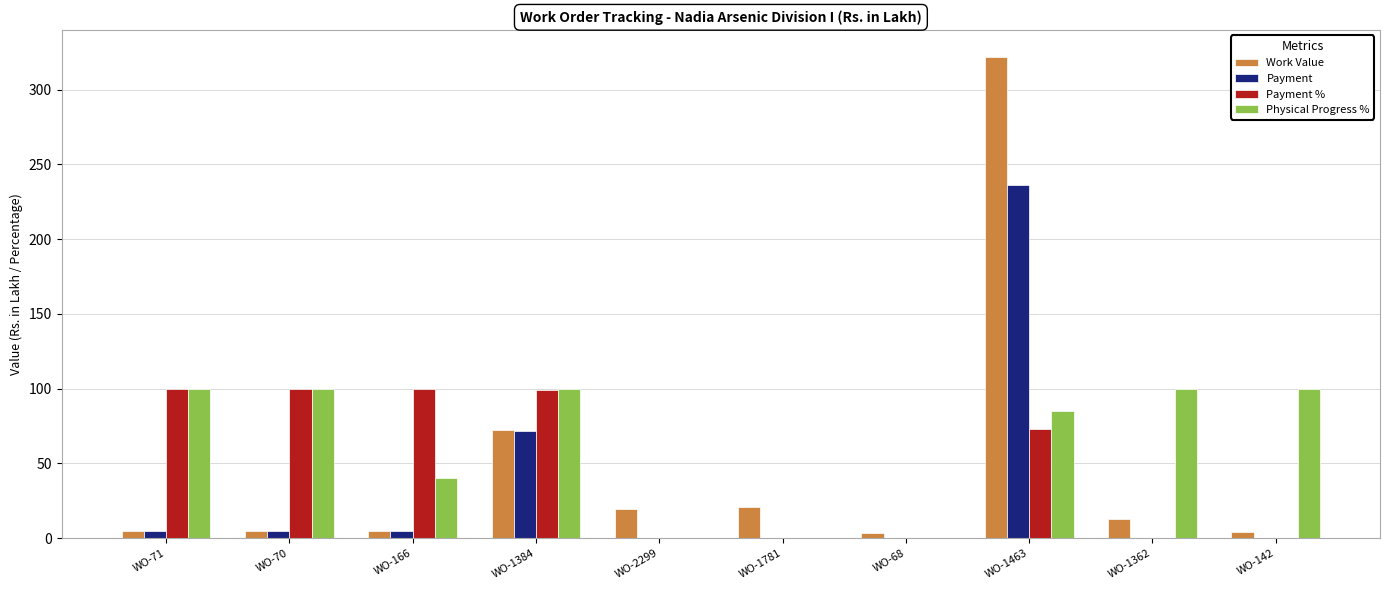

Which label corresponds to the largest value in the chart?

WO-1463